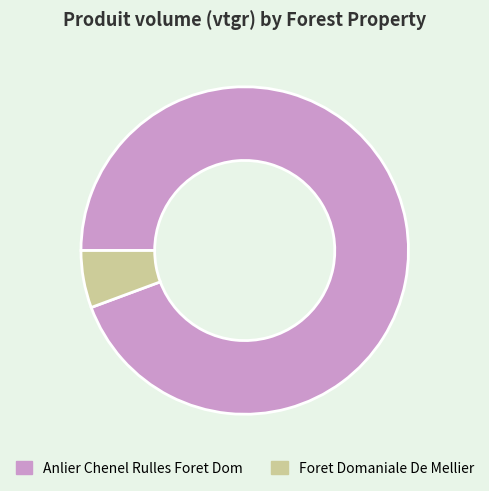

What is the ratio of the value at Anlier Chenel Rulles Foret Dom to the value at Foret Domaniale De Mellier?

16.7